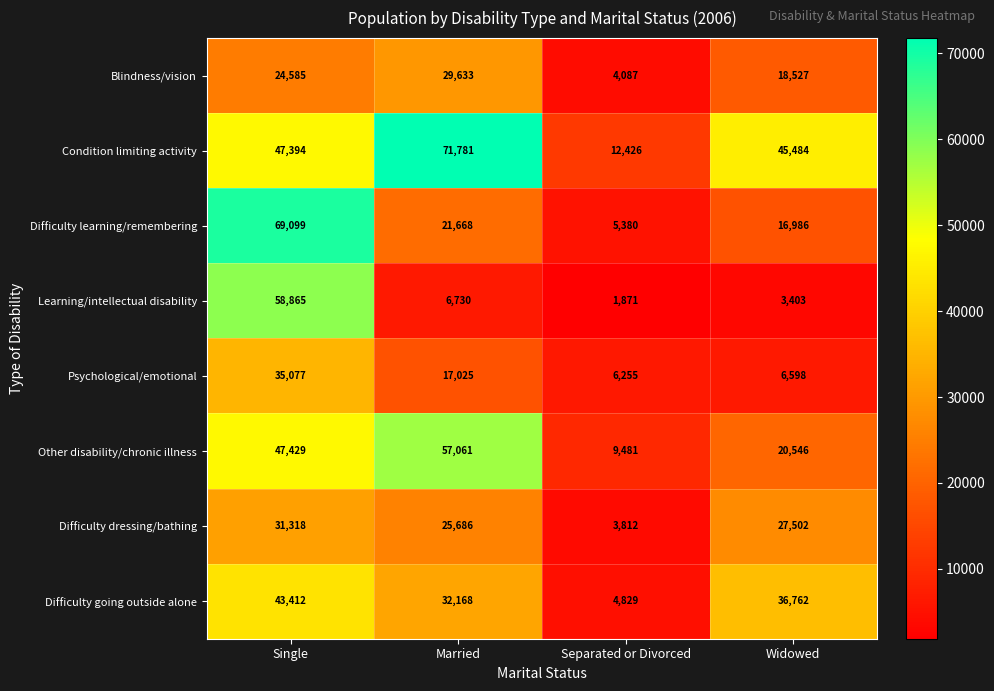

At how many categories does at least one series exceed 39255?

3